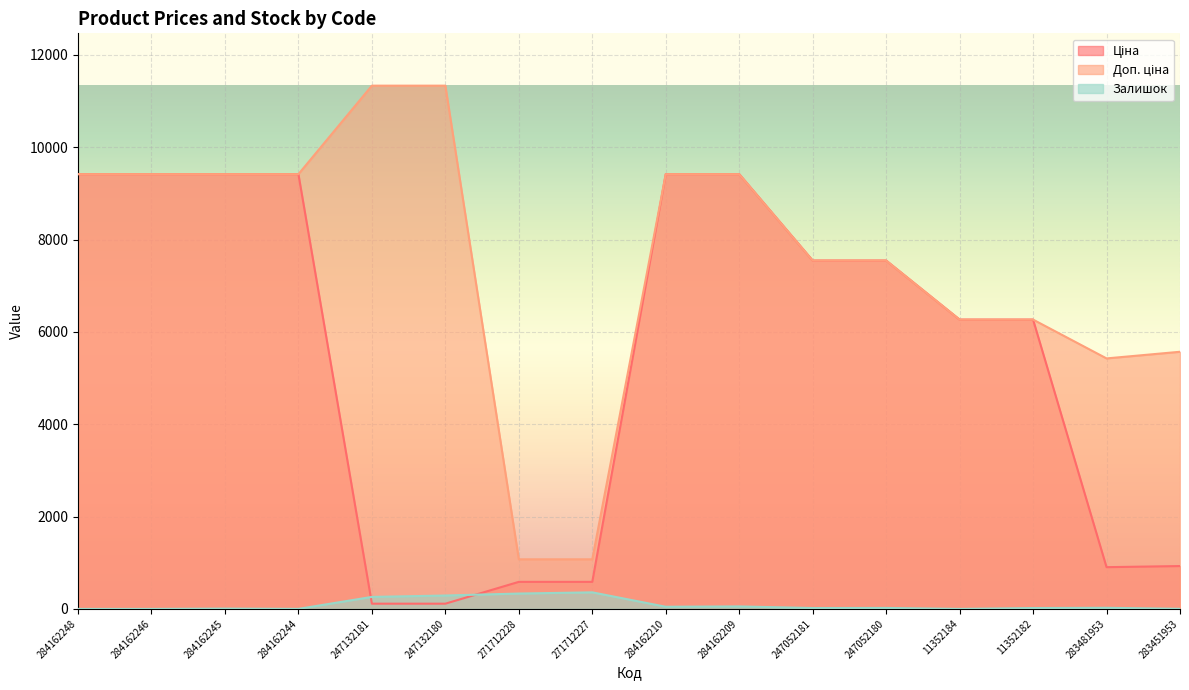

True or false: Ціна and Доп. ціна cross at least once.

False